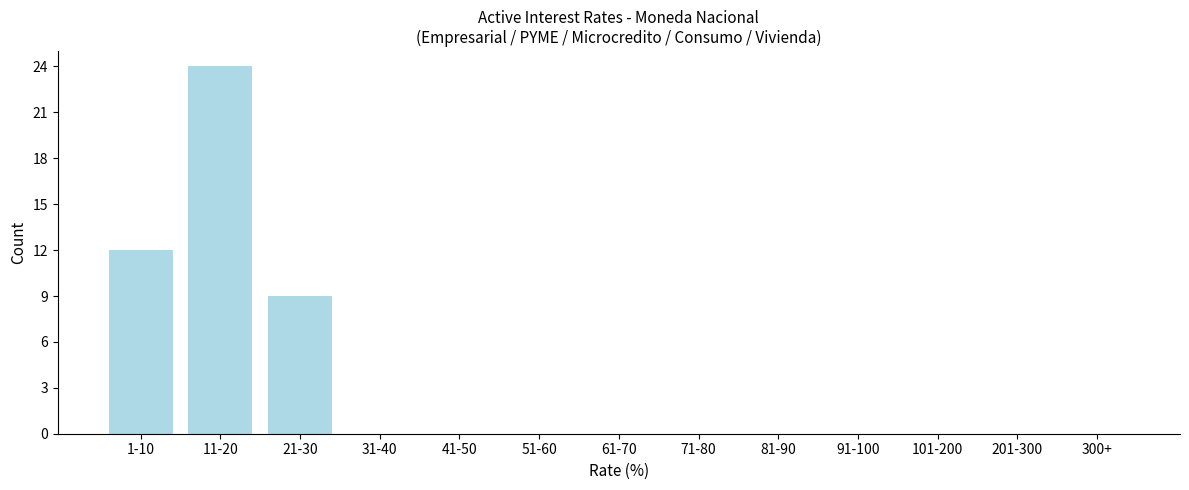

Reading left to right, what are all the values shown in this chart?

1-10=12	11-20=24	21-30=9	31-40=0	41-50=0	51-60=0	61-70=0	71-80=0	81-90=0	91-100=0	101-200=0	201-300=0	300+=0